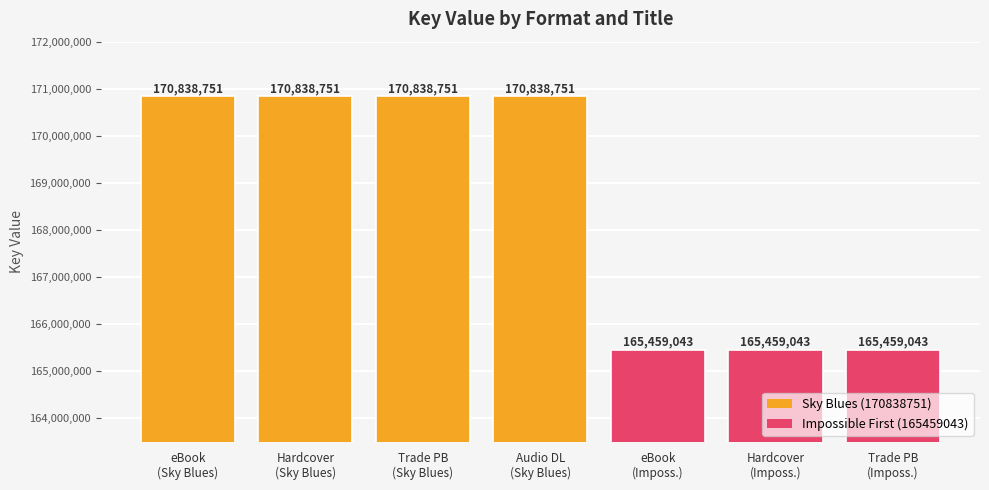

Reading right to left, list all the values displayed in this chart.

Trade PB
(Imposs.)=165459043	Hardcover
(Imposs.)=165459043	eBook
(Imposs.)=165459043	Audio DL
(Sky Blues)=170838751	Trade PB
(Sky Blues)=170838751	Hardcover
(Sky Blues)=170838751	eBook
(Sky Blues)=170838751